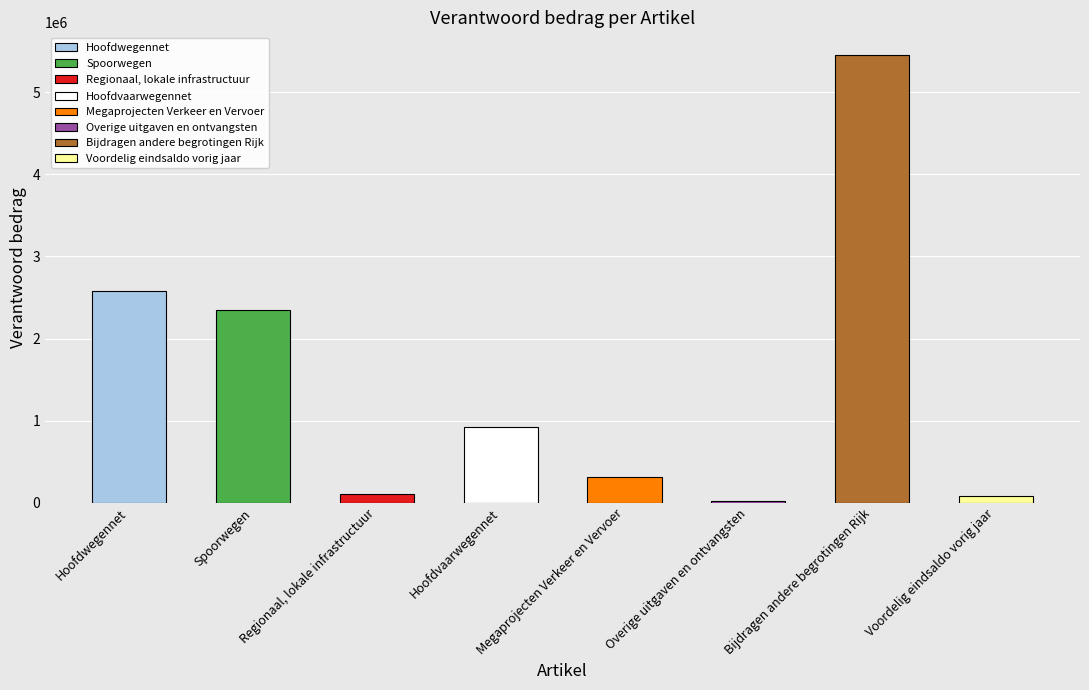

List the labels in order of value, largest first.

Bijdragen andere begrotingen Rijk, Hoofdwegennet, Spoorwegen, Hoofdvaarwegennet, Megaprojecten Verkeer en Vervoer, Regionaal, lokale infrastructuur, Voordelig eindsaldo vorig jaar, Overige uitgaven en ontvangsten